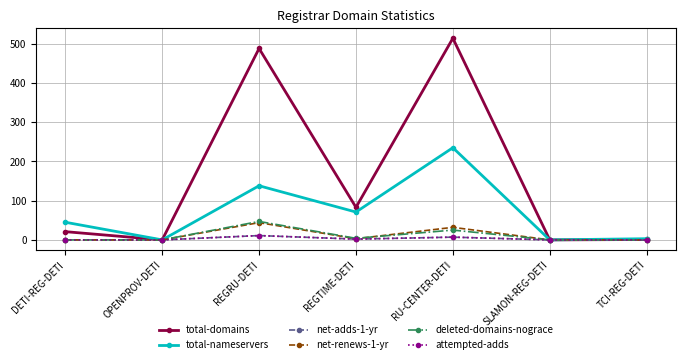

What position from the left is DETI-REG-DETI?

1